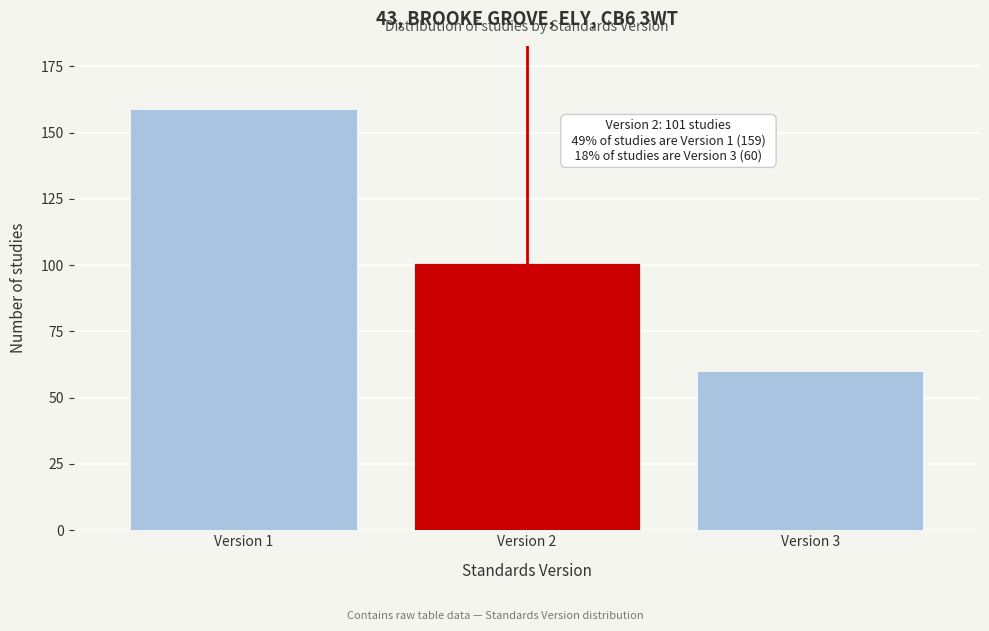

Reading left to right, list all the values displayed in this chart.

159	101	60